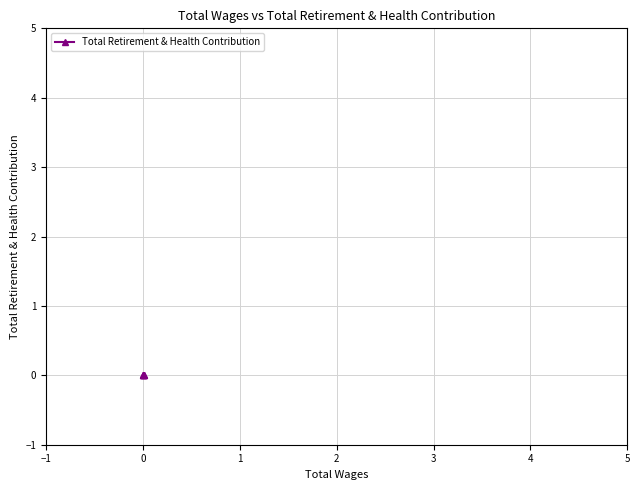

How many data points does each series have?

5